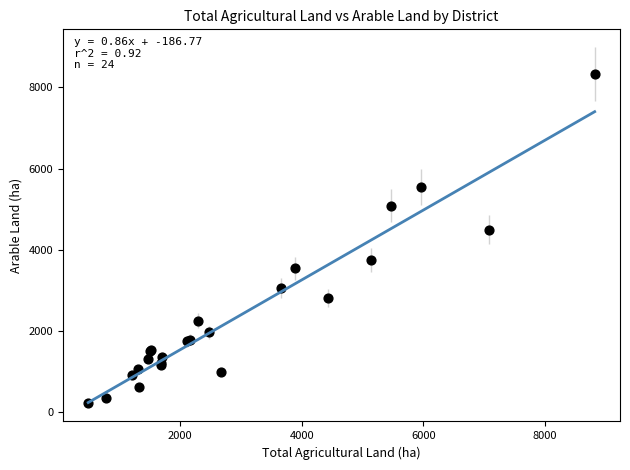

What Y value in the scatter plot is closest to 4273?

4493.2